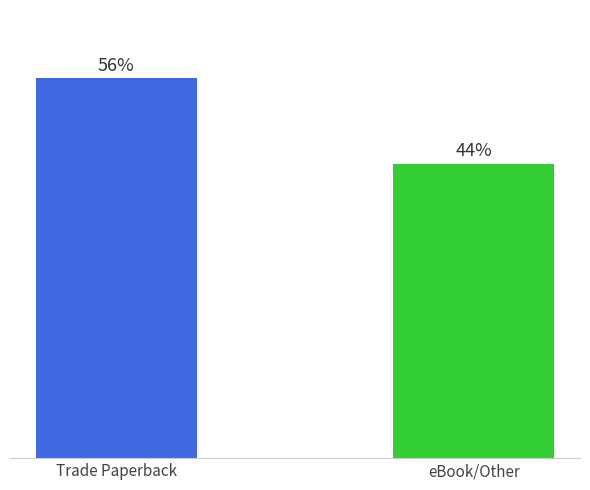

The chart shows a value of 24.2 at eBook/Other. True or false?

False